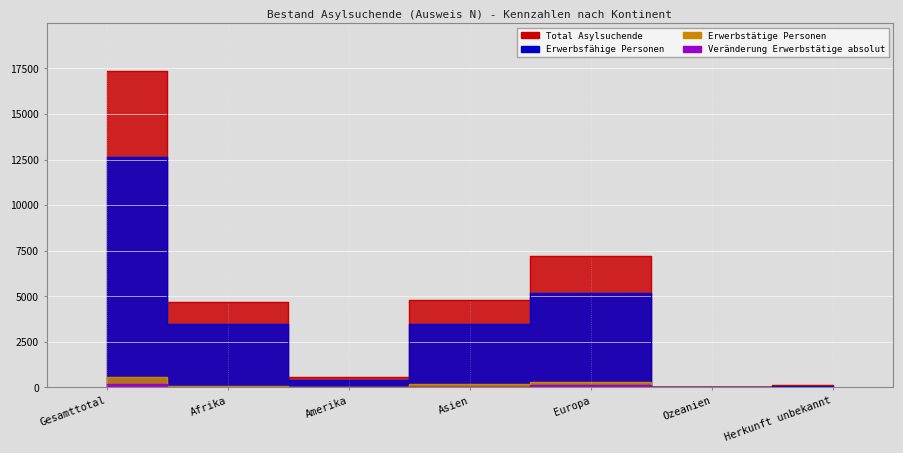

Reading left to right, extract all data points from this chart.

Total Asylsuchende: Gesamttotal=17372	Afrika=4698	Amerika=564	Asien=4799	Europa=7197	Ozeanien=1	Herkunft unbekannt=113
Erwerbsfähige Personen: Gesamttotal=12650	Afrika=3491	Amerika=406	Asien=3477	Europa=5194	Ozeanien=1	Herkunft unbekannt=81
Erwerbstätige Personen: Gesamttotal=590	Afrika=84	Amerika=12	Asien=180	Europa=311	Ozeanien=0	Herkunft unbekannt=3
Veränderung Erwerbstätige absolut: Gesamttotal=188	Afrika=47	Amerika=6	Asien=0	Europa=156	Ozeanien=0	Herkunft unbekannt=0